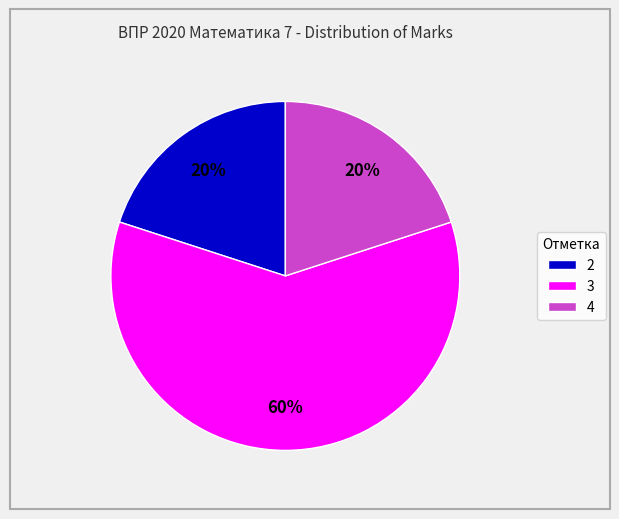

Is it true that 4 is 20% of the pie?

True